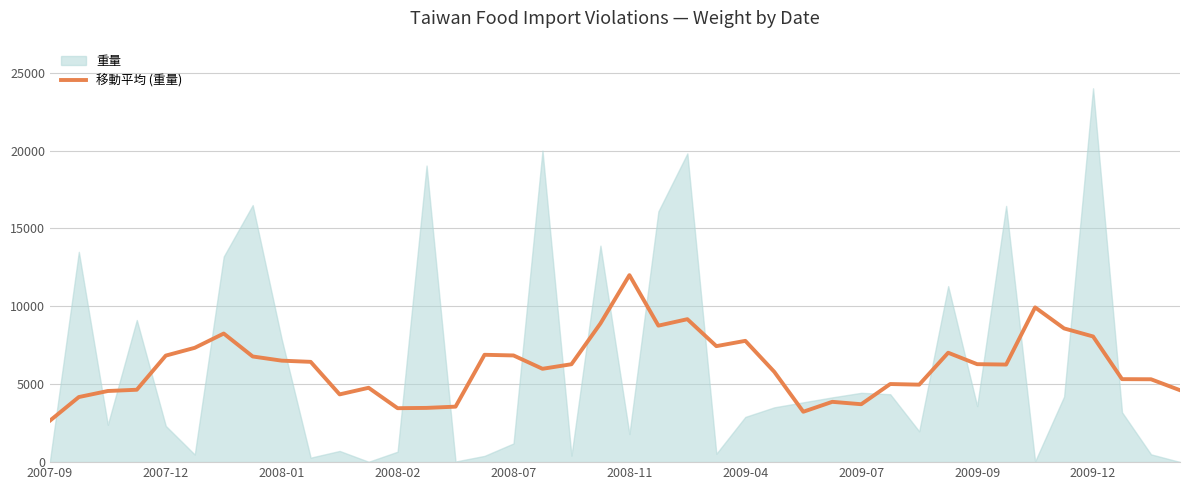

What is the minimum value for 移動平均 (重量)?

2658.3